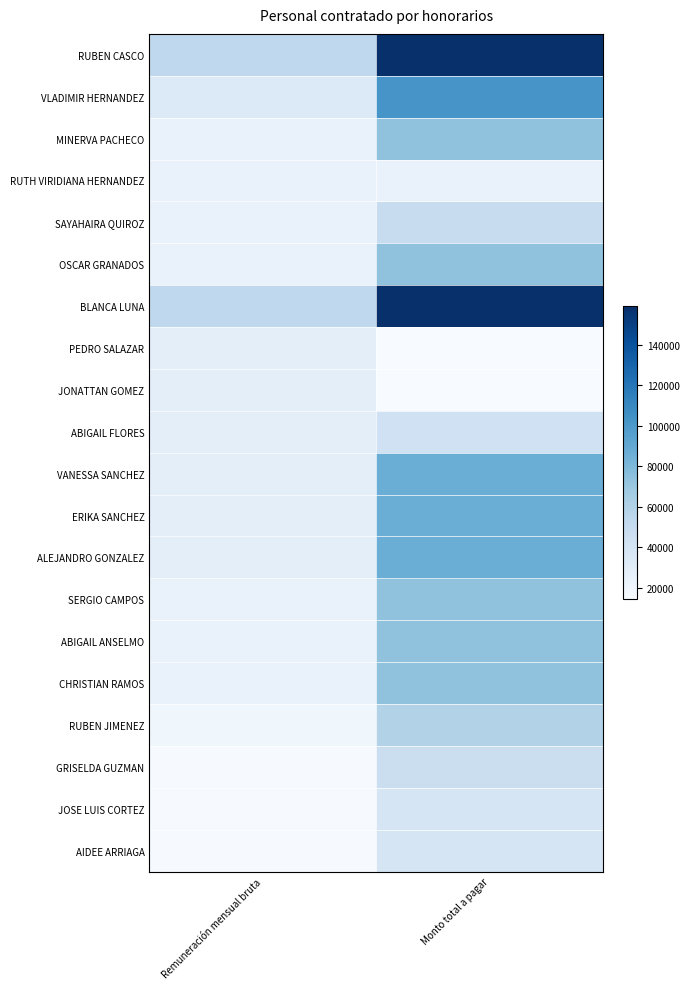

Rank the series by their maximum value, from lowest to highest.

RUTH VIRIDIANA HERNANDEZ, PEDRO SALAZAR, JONATTAN GOMEZ, JOSE LUIS CORTEZ, AIDEE ARRIAGA, ABIGAIL FLORES, GRISELDA GUZMAN, SAYAHAIRA QUIROZ, RUBEN JIMENEZ, MINERVA PACHECO, OSCAR GRANADOS, SERGIO CAMPOS, ABIGAIL ANSELMO, CHRISTIAN RAMOS, VANESSA SANCHEZ, ERIKA SANCHEZ, ALEJANDRO GONZALEZ, VLADIMIR HERNANDEZ, RUBEN CASCO, BLANCA LUNA